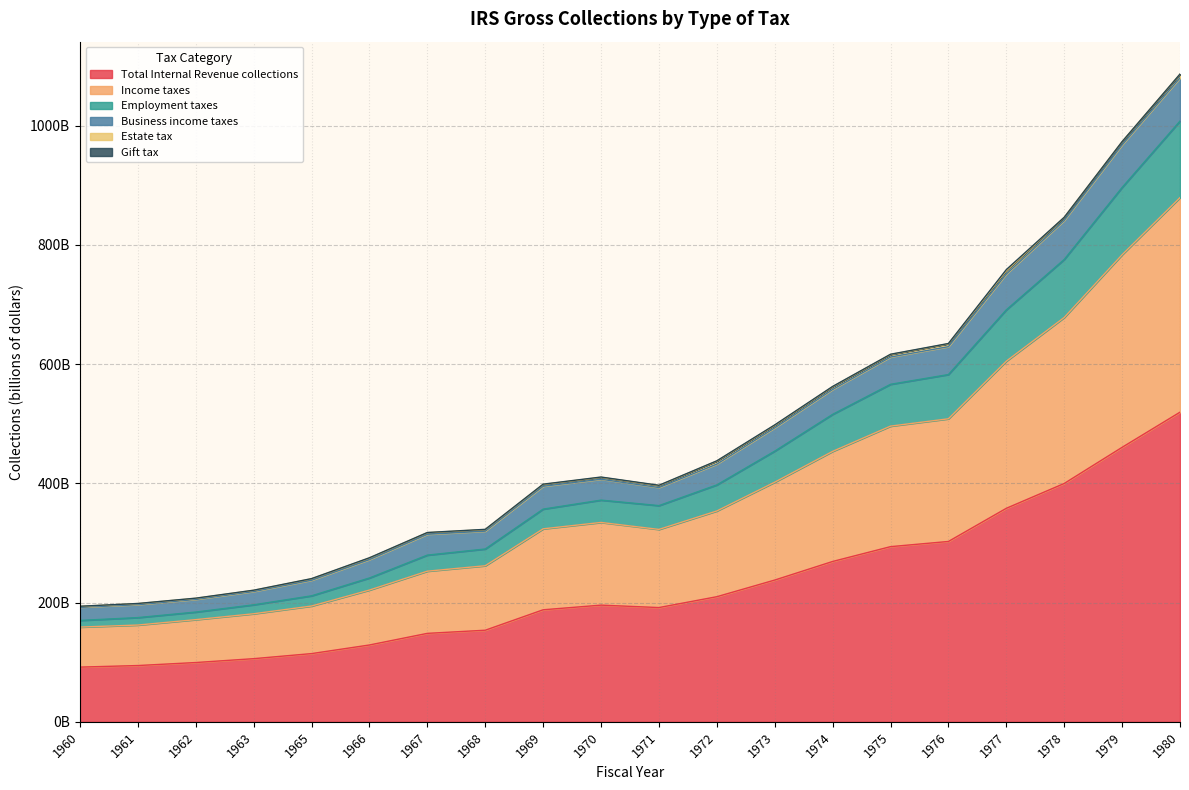

At which category is the sum across all series the highest?

1980